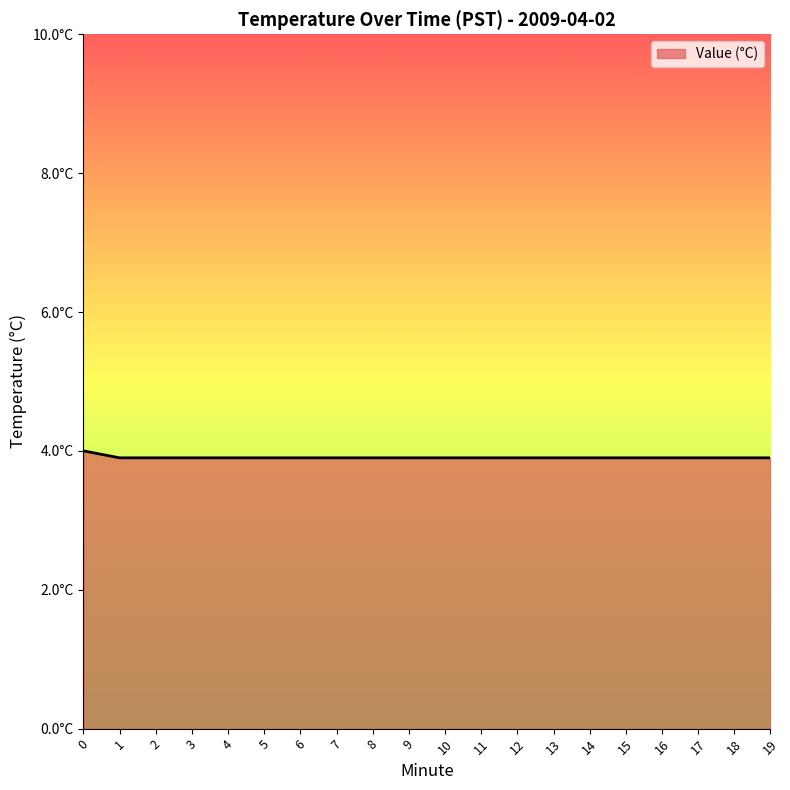

What is the approximate value at 10?

3.9